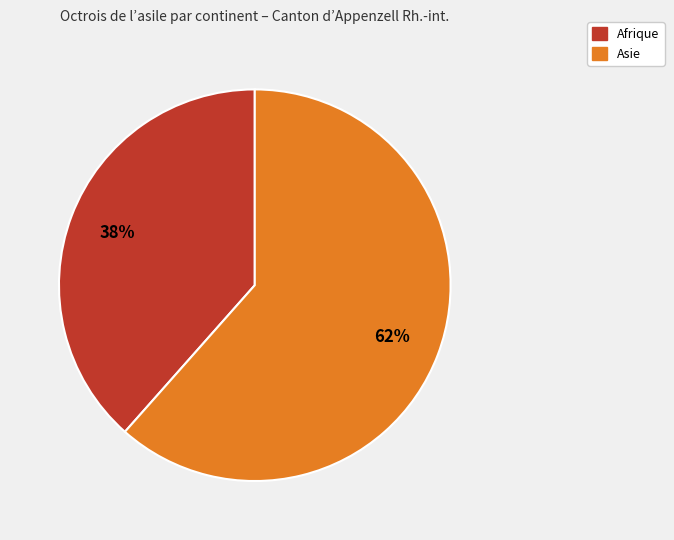

Does any single category account for the majority?

Yes